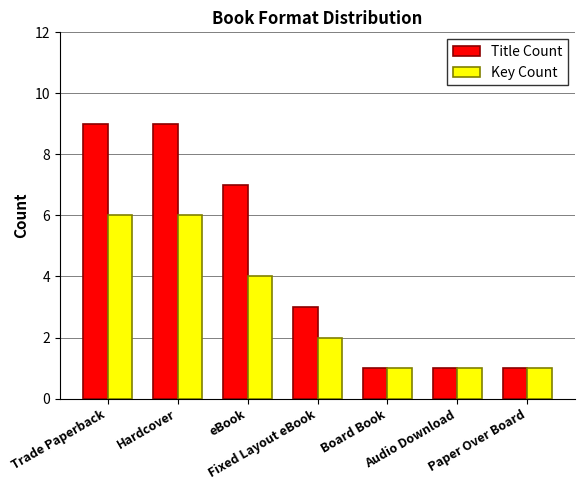

What is the difference between the maximum and second lowest values in the Title Count series?

8